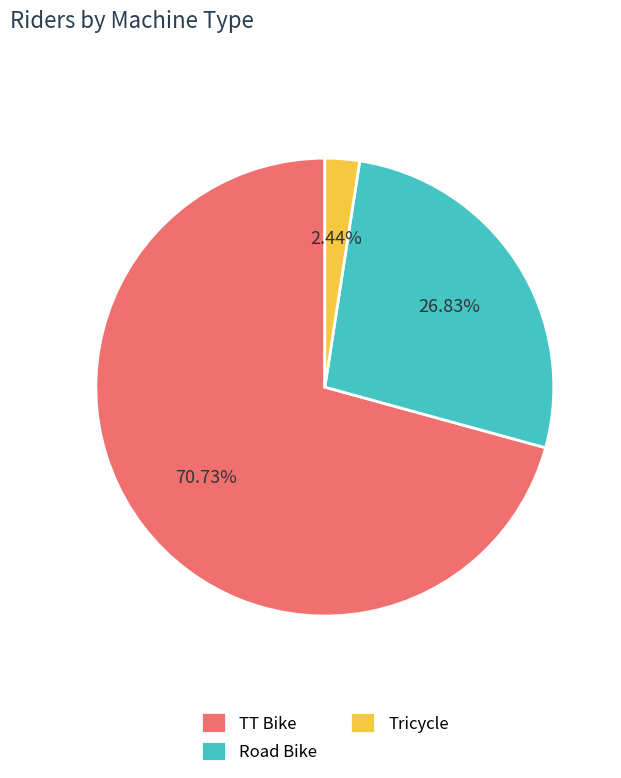

Between Road Bike and TT Bike, which is larger?

TT Bike